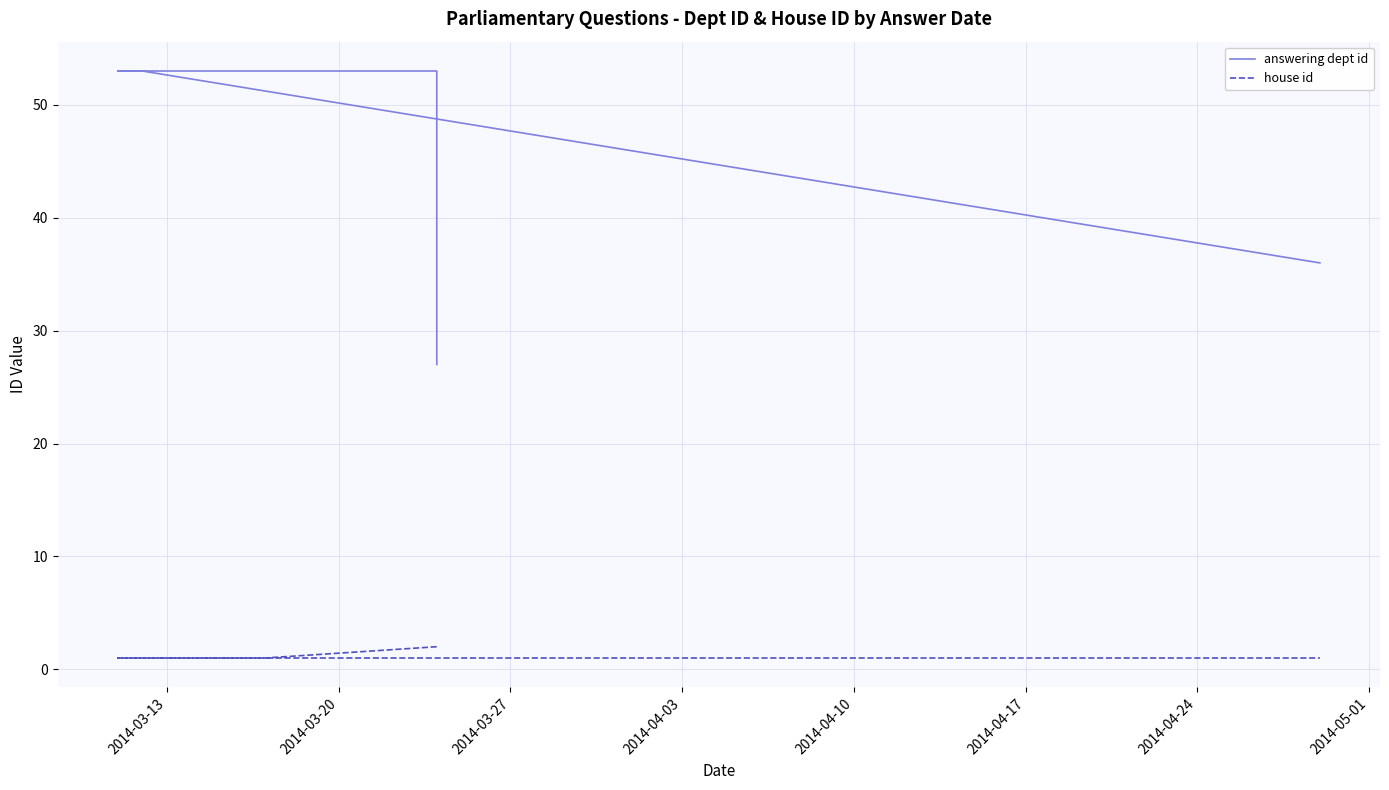

Which series has the largest total across all categories?

answering dept id